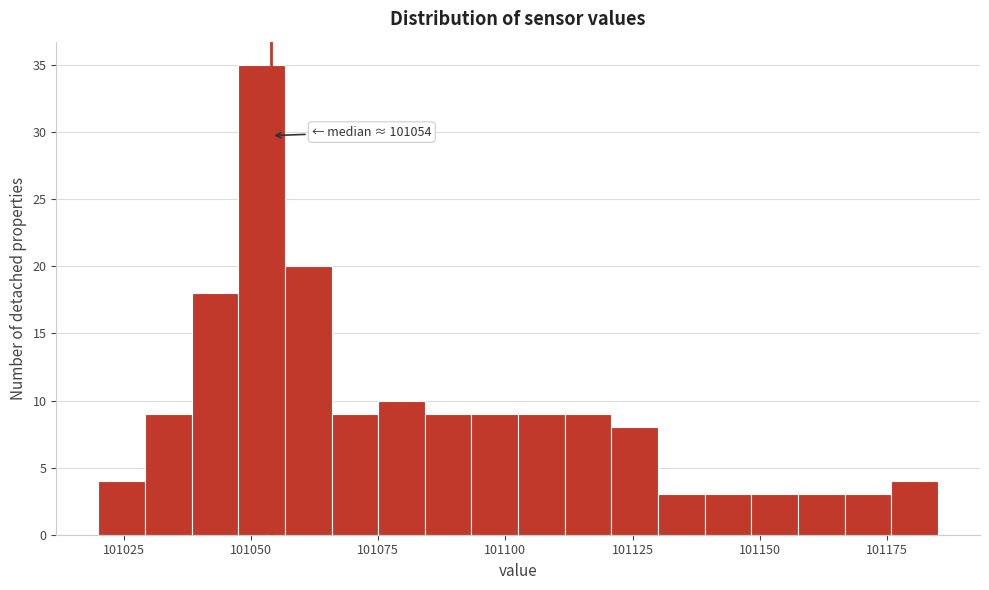

Around what value on the x-axis is the tallest bar? Give the approximate position of its centre, as read against the axis.

101050